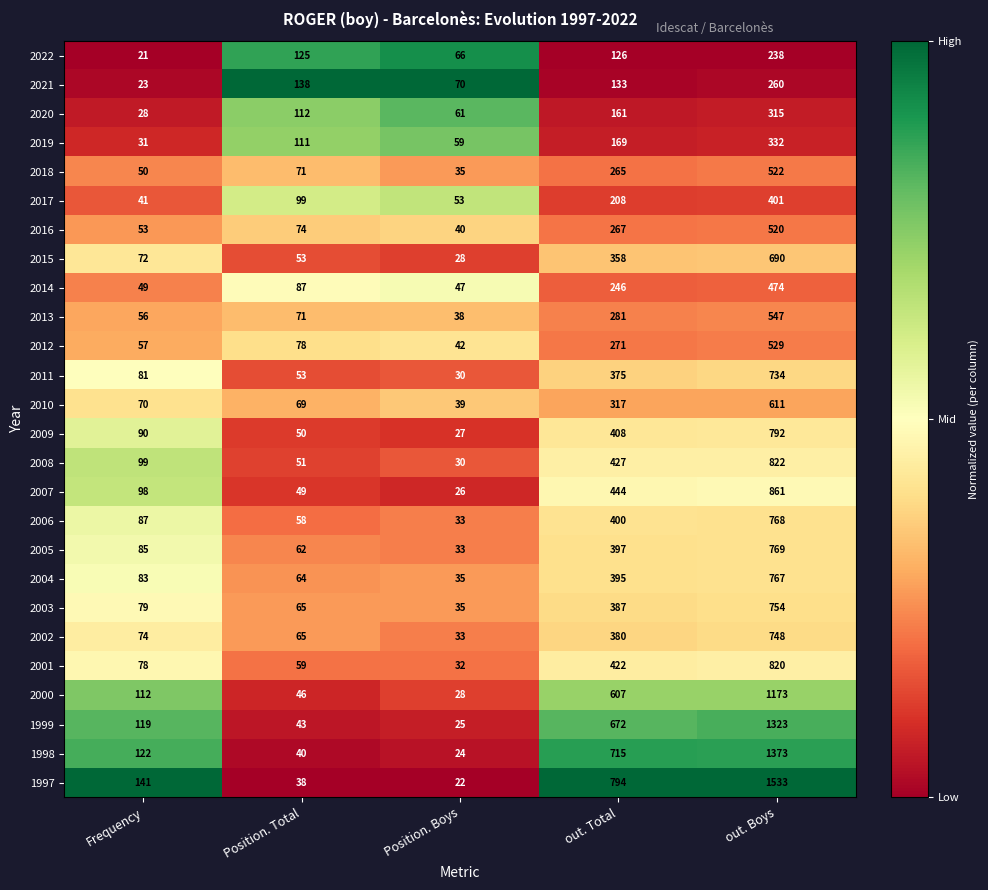

At Frequency, list the series in order from smallest to largest.

2022, 2021, 2020, 2019, 2017, 2014, 2018, 2016, 2013, 2012, 2010, 2015, 2002, 2001, 2003, 2011, 2004, 2005, 2006, 2009, 2007, 2008, 2000, 1999, 1998, 1997